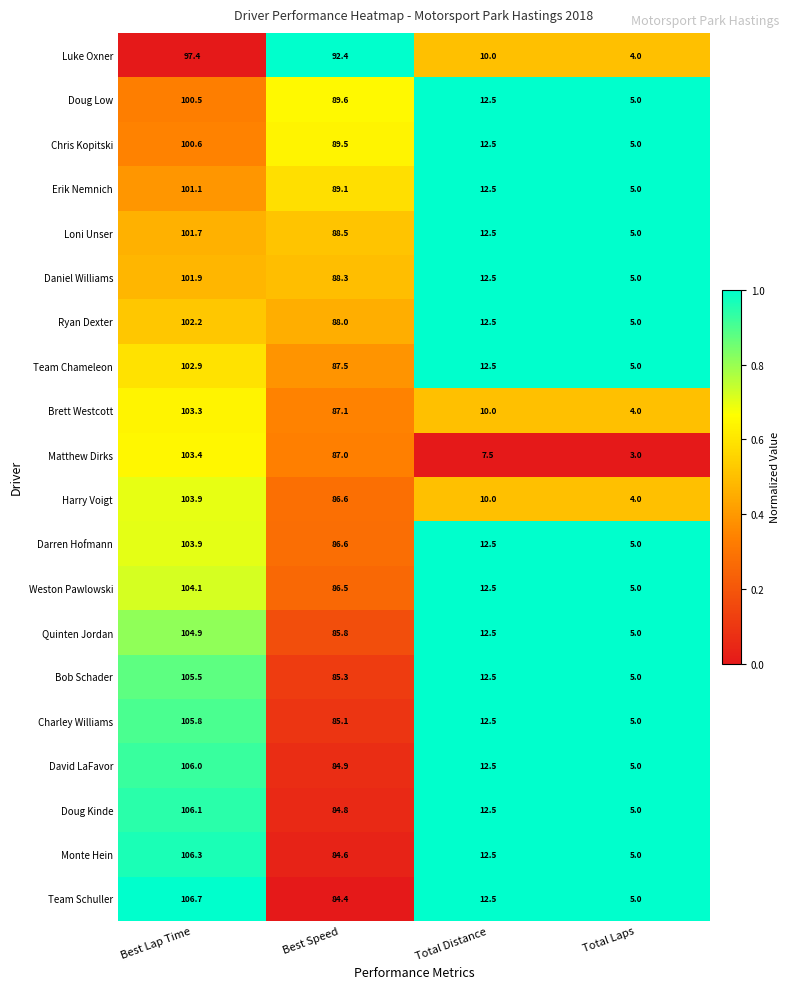

The Monte Hein series shows 7.0 at Total Laps. True or false?

False